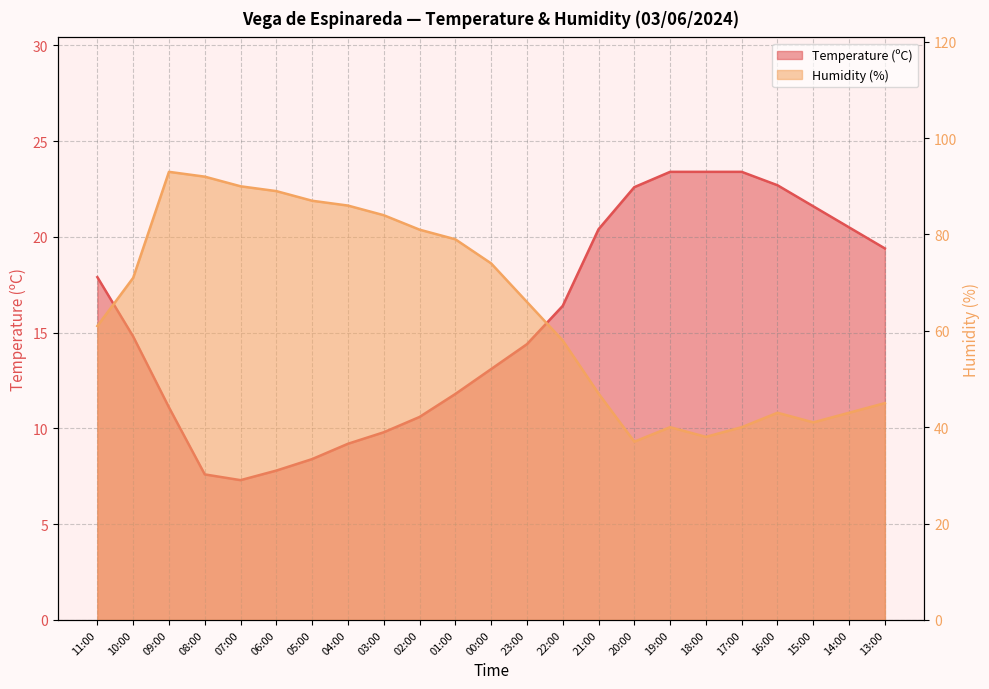

Which category has the lowest value in the Temperature (ºC) series?

07:00